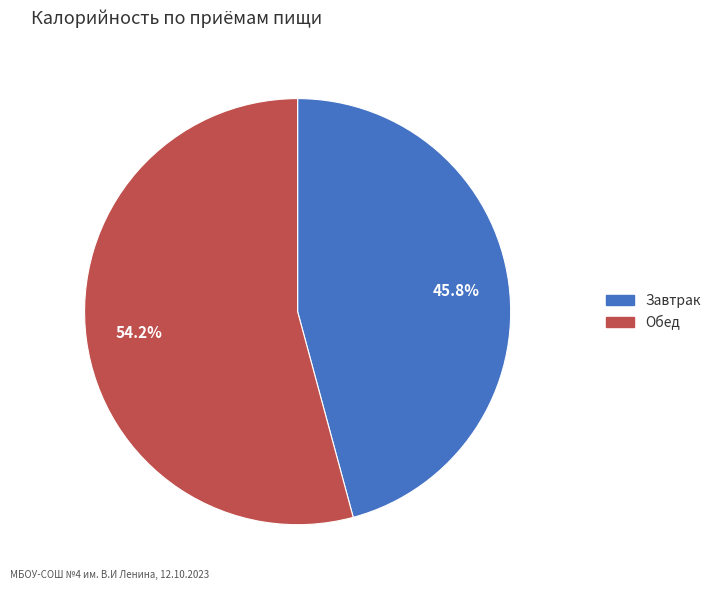

Is the sum of Обед and Завтрак greater than half?

Yes